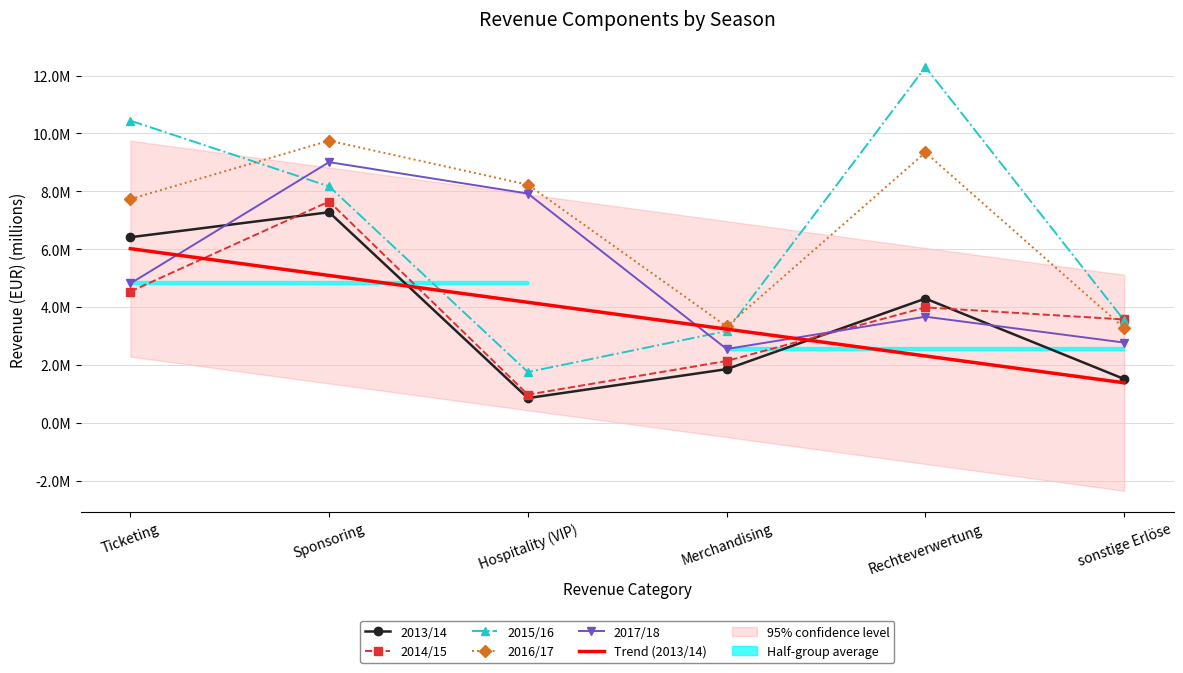

Reading right to left, transcribe all the data shown in this chart.

2013/14: sonstige Erlöse=1.5	Rechteverwertung=4.3	Merchandising=1.9	Hospitality (VIP)=0.9	Sponsoring=7.3	Ticketing=6.4
2014/15: sonstige Erlöse=3.6	Rechteverwertung=4.0	Merchandising=2.1	Hospitality (VIP)=1.0	Sponsoring=7.6	Ticketing=4.5
2015/16: sonstige Erlöse=3.5	Rechteverwertung=12.3	Merchandising=3.2	Hospitality (VIP)=1.8	Sponsoring=8.2	Ticketing=10.4
2016/17: sonstige Erlöse=3.3	Rechteverwertung=9.3	Merchandising=3.3	Hospitality (VIP)=8.2	Sponsoring=9.7	Ticketing=7.7
2017/18: sonstige Erlöse=2.8	Rechteverwertung=3.7	Merchandising=2.5	Hospitality (VIP)=7.9	Sponsoring=9.0	Ticketing=4.8
Trend (2013/14): sonstige Erlöse=1.4	Rechteverwertung=2.3	Merchandising=3.2	Hospitality (VIP)=4.2	Sponsoring=5.1	Ticketing=6.0